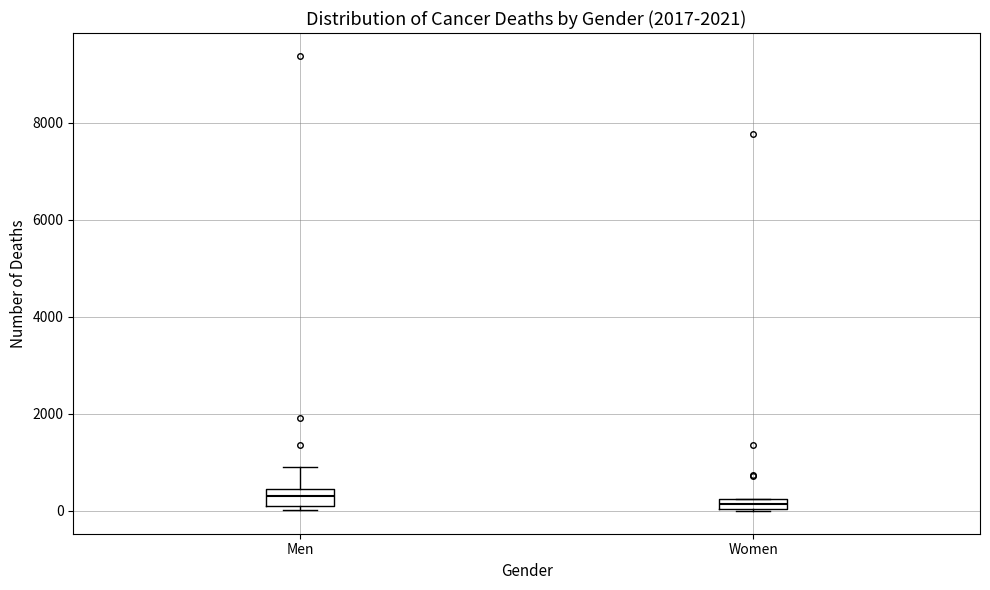

Where is the upper edge of the box for Women on the y-axis? The values are not printed on the chart, so give them approximately, as read against the axis.

200